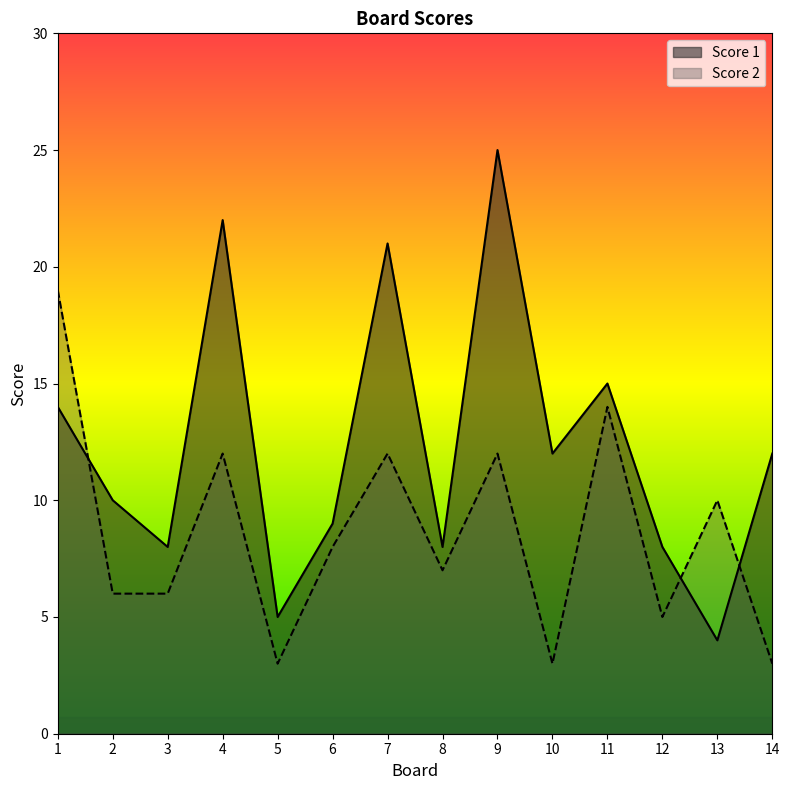

How many times do Score 2 and Score 1 cross each other?

3